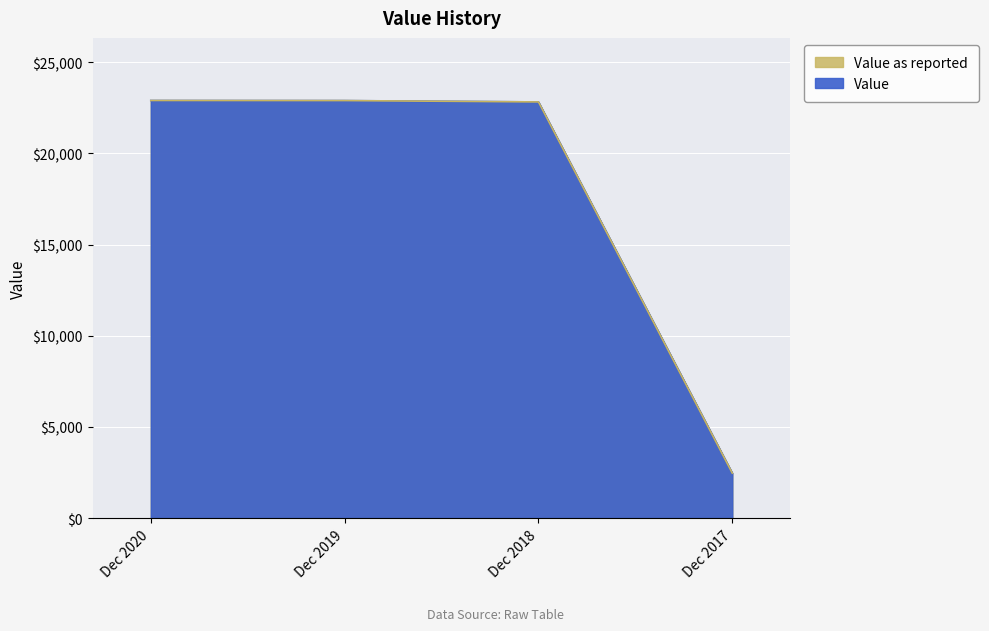

Which series changed the most between Dec 2020 and Dec 2019?

Value